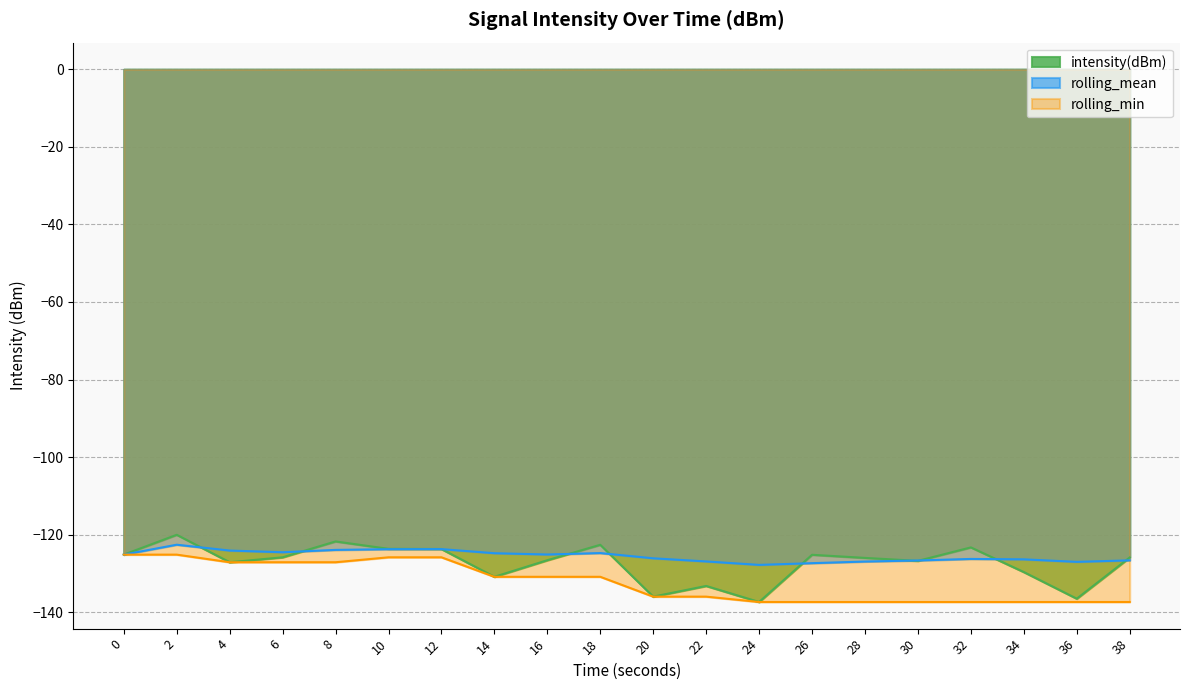

What is the highest value of the rolling_mean series?

-122.6